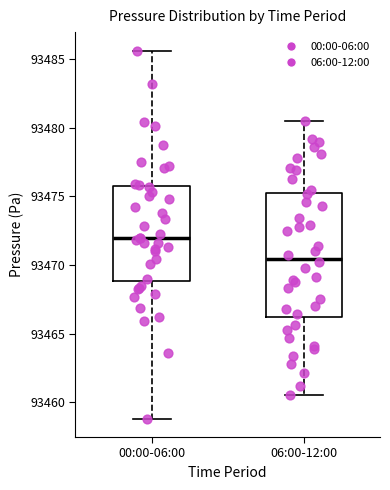

Reading left to right, transcribe this box plot: for each box, give where its median line is, the range the box spans, and where its two whiskers end, as read against the y-axis. The values are not printed on the chart, so give them approximately, as read against the axis.

00:00-06:00: median 93472.0, box 93469.0 to 93475.5, whiskers 93459.0 to 93485.5
06:00-12:00: median 93470.5, box 93466.0 to 93475.5, whiskers 93460.5 to 93480.5